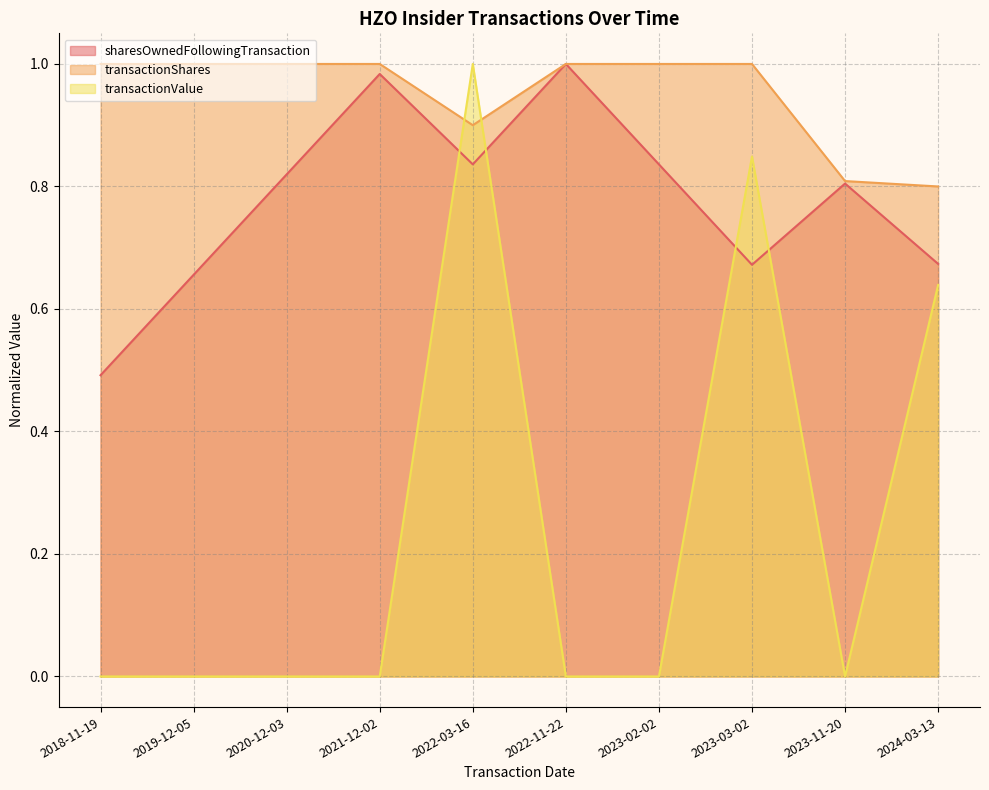

Which series has the widest spread of values?

transactionValue